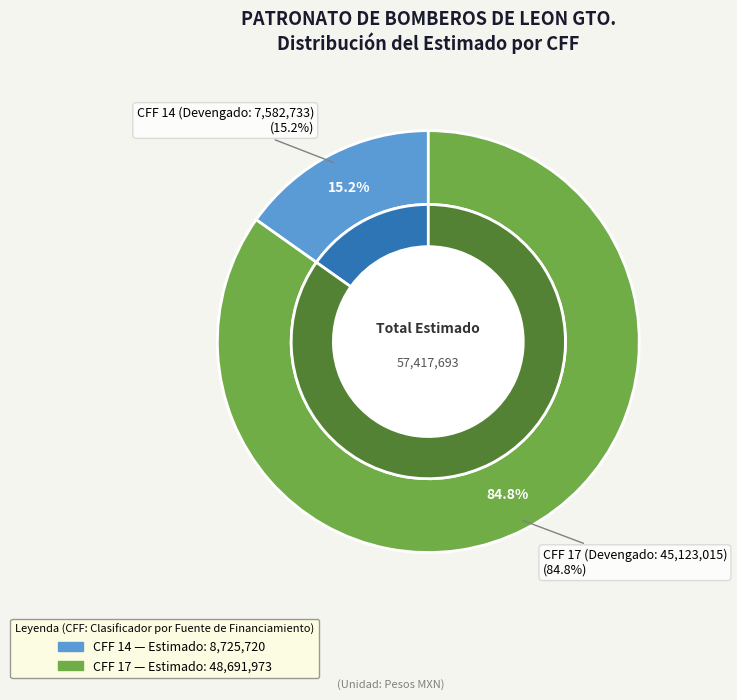

What is the change in value from 14 to 17?

+39966253